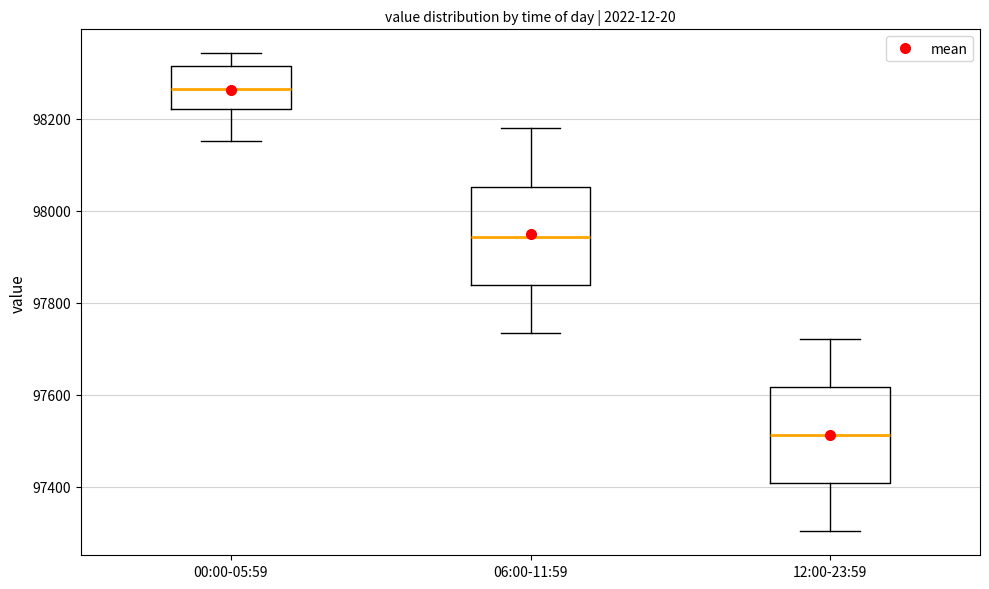

Where does the lower whisker of the box for 12:00-23:59 end on the y-axis? The values are not printed on the chart, so give them approximately, as read against the axis.

97300